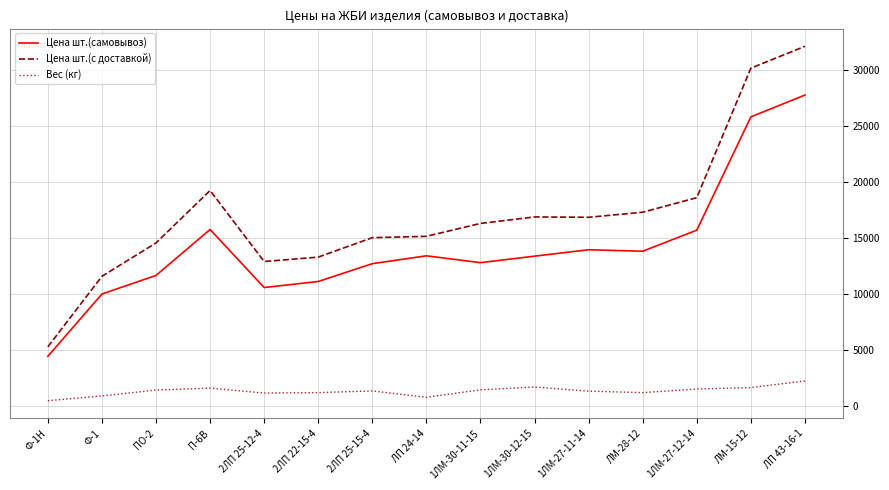

In Цена шт.(самовывоз), how many points are lower than both neighbors (excluding endpoints)?

3